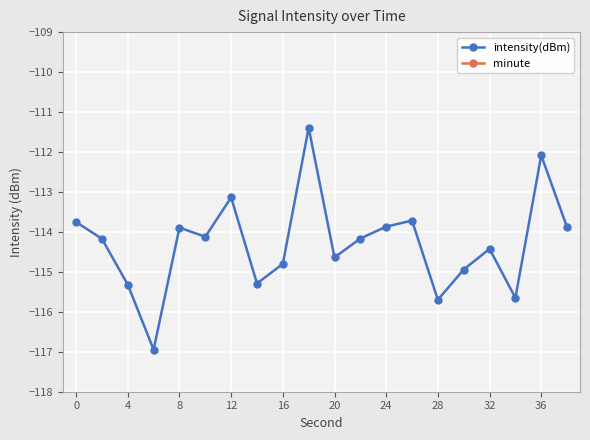

How many distinct data groups are displayed?

2